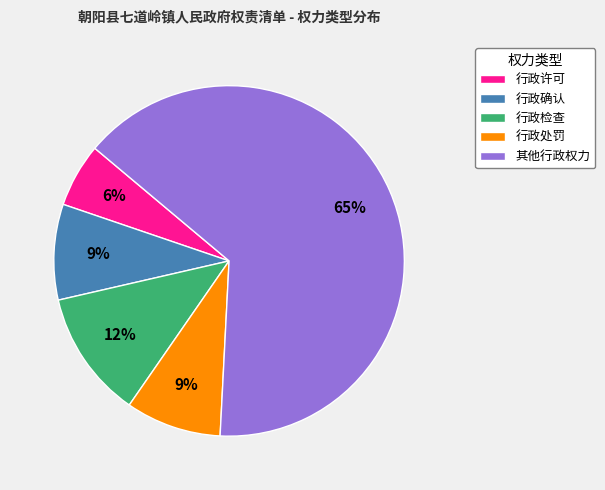

To the nearest percent, what is the combined percentage of 其他行政权力 and 行政检查?

76%